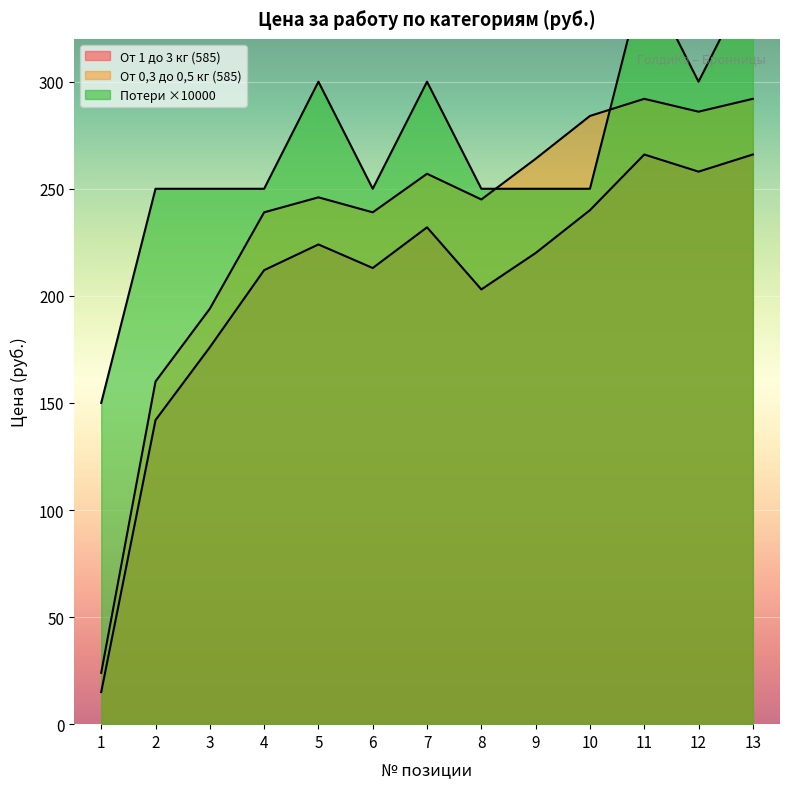

List the series in order of their overall mean, lowest first.

От 1 до 3 кг (585), От 0,3 до 0,5 кг (585), Потери (Металл 999,9)